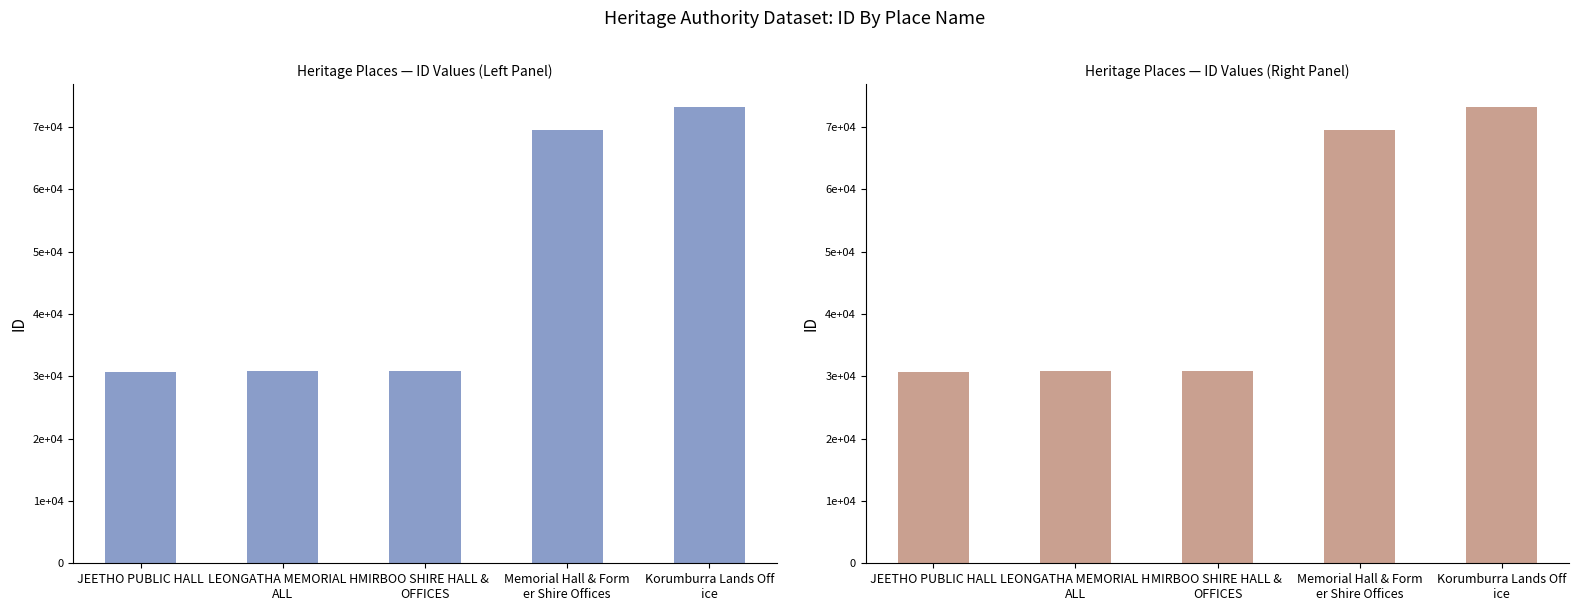

What is the label of the 4th bar from the right?

LEONGATHA MEMORIAL H
ALL